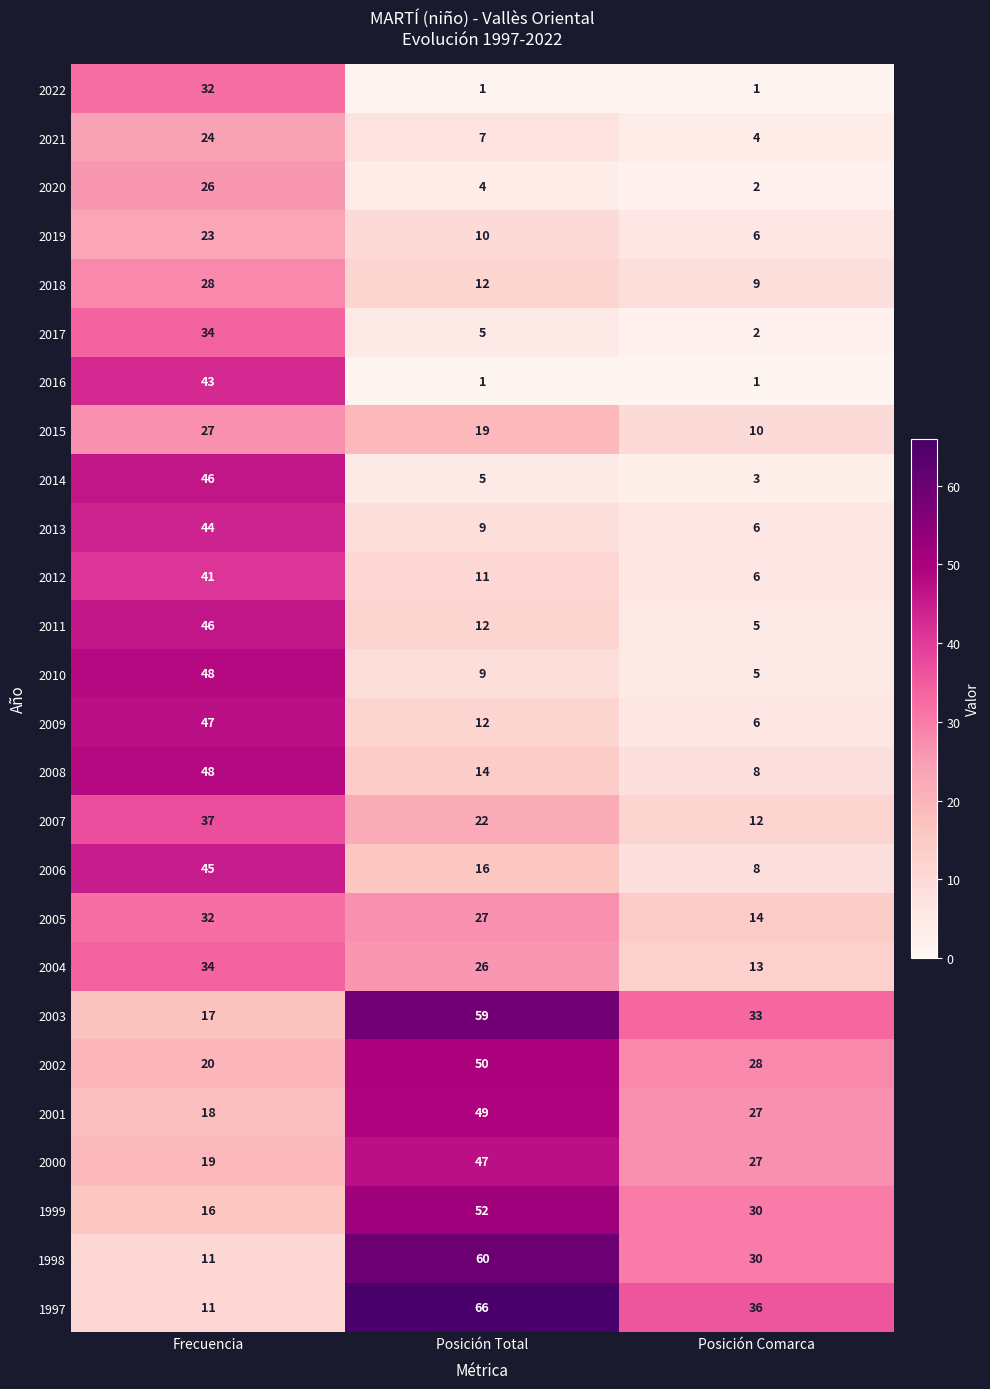

What is the average value of the 2012 series?

19